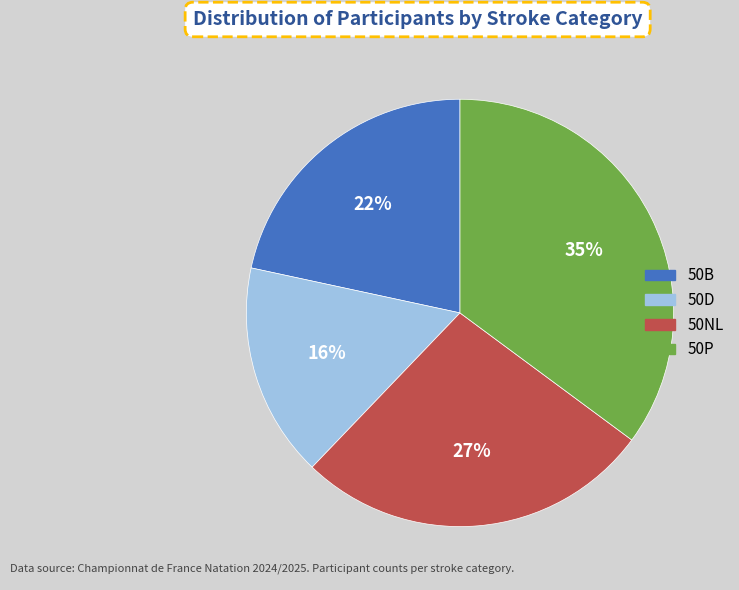

Rank the categories by value from highest to lowest.

50P, 50NL, 50B, 50D